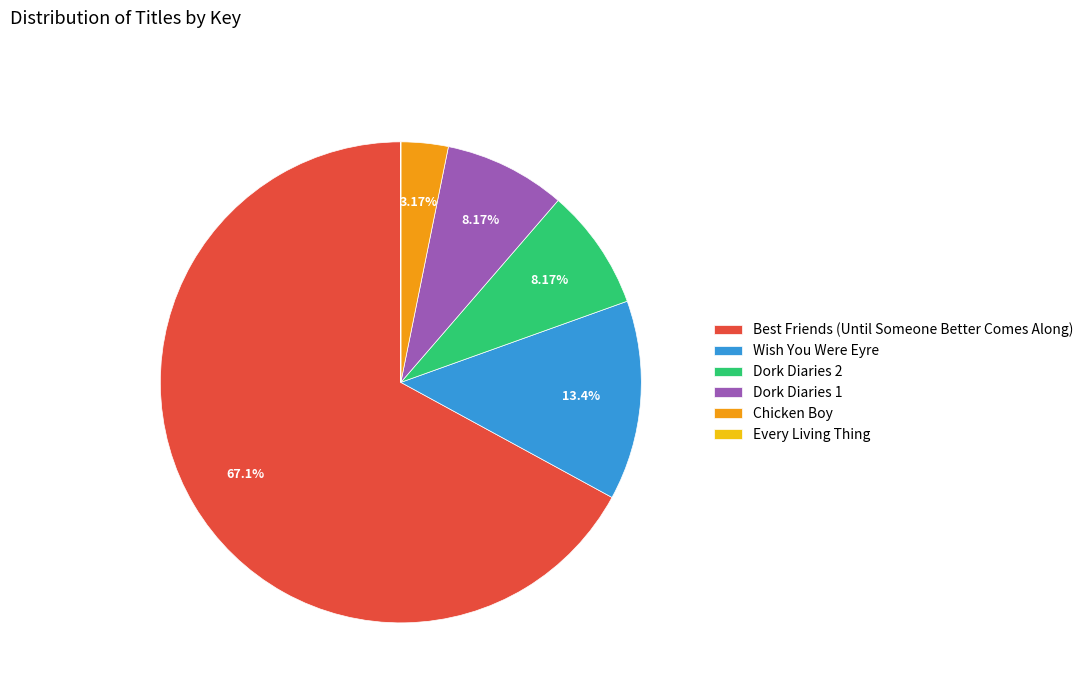

Approximately how many times larger is the value at Wish You Were Eyre compared to Dork Diaries 1?

1.6